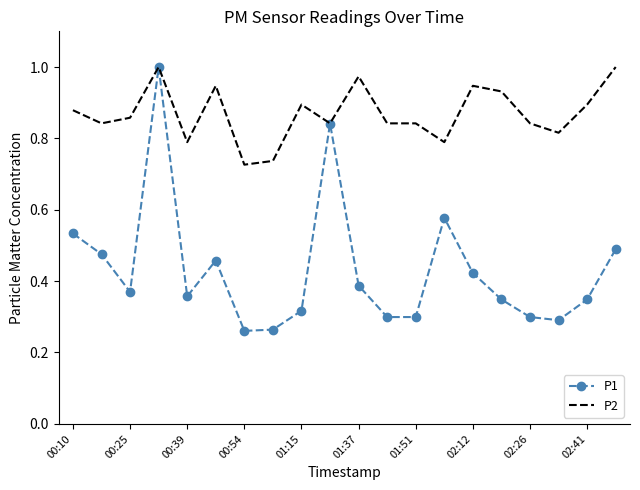

What are all the series names shown in the legend?

P1, P2